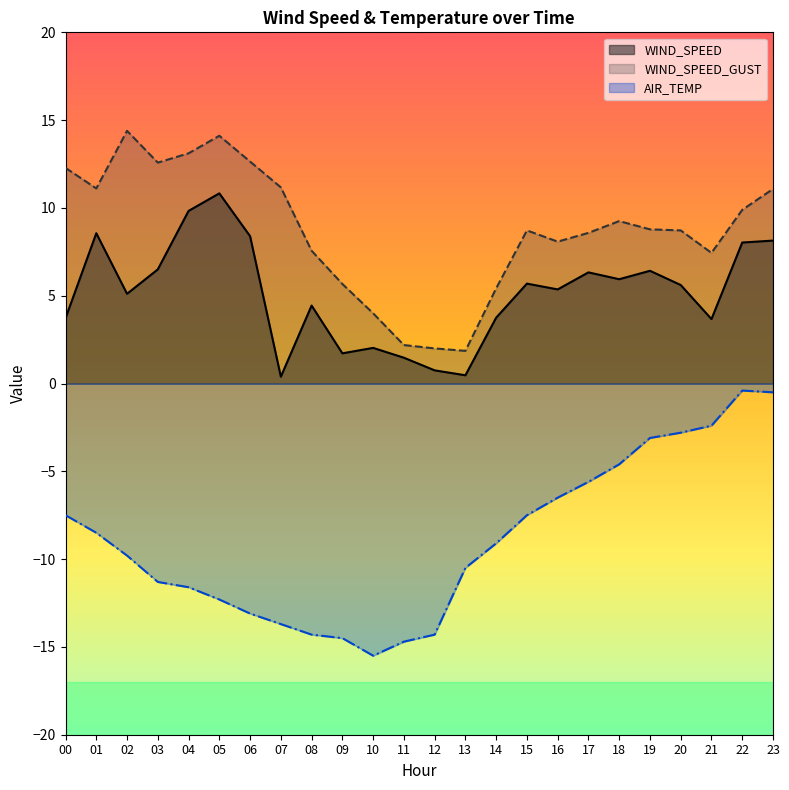

Which label corresponds to the largest value in the chart?

02